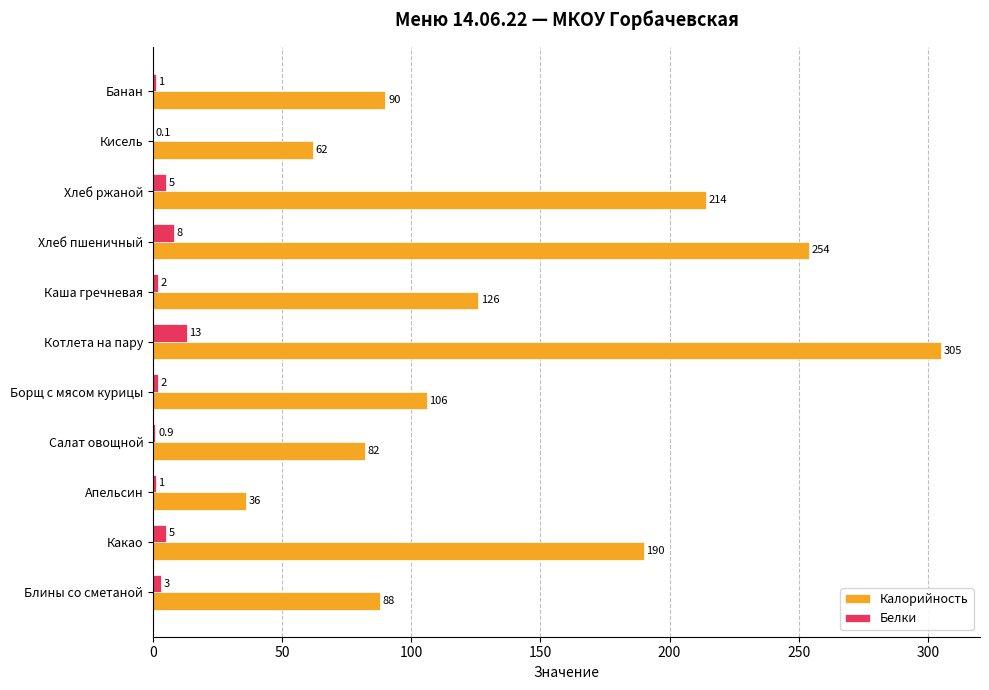

The Белки series shows 3.0 at Блины со сметаной. True or false?

True